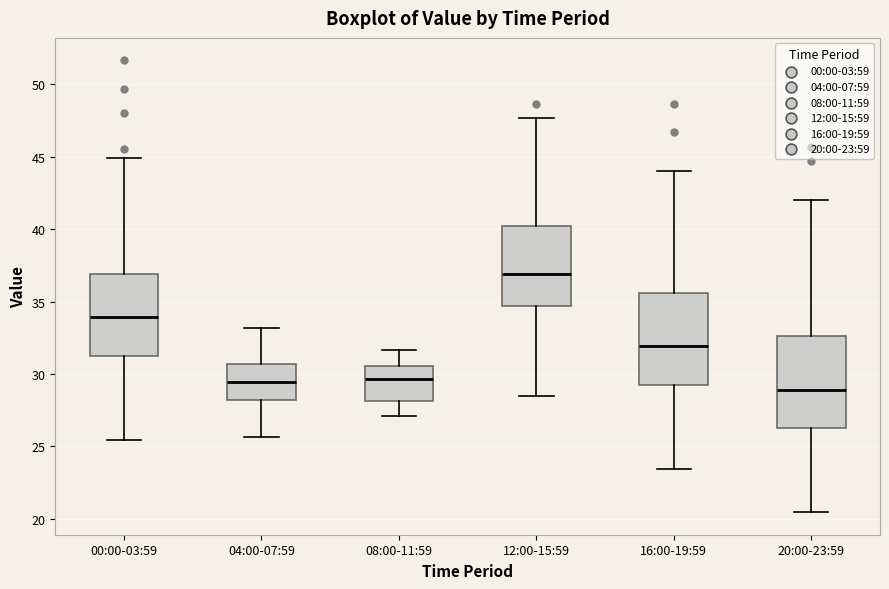

Which box has the lowest median line?

20:00-23:59